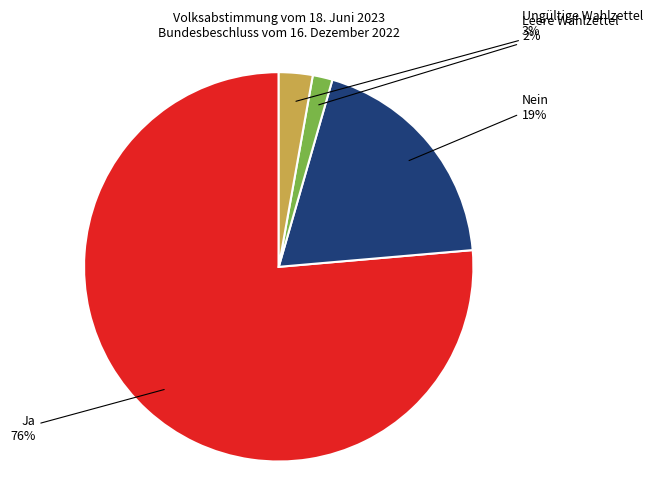

Is there any slice that represents more than half of the pie?

Yes